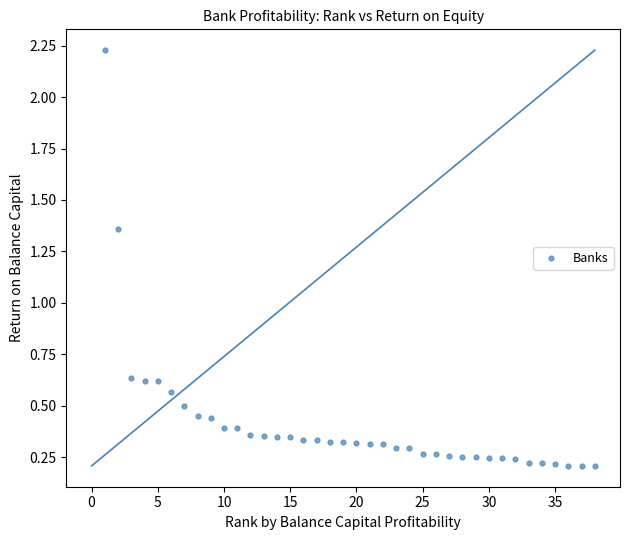

What is the range of Y values (max minus min)?

2.0